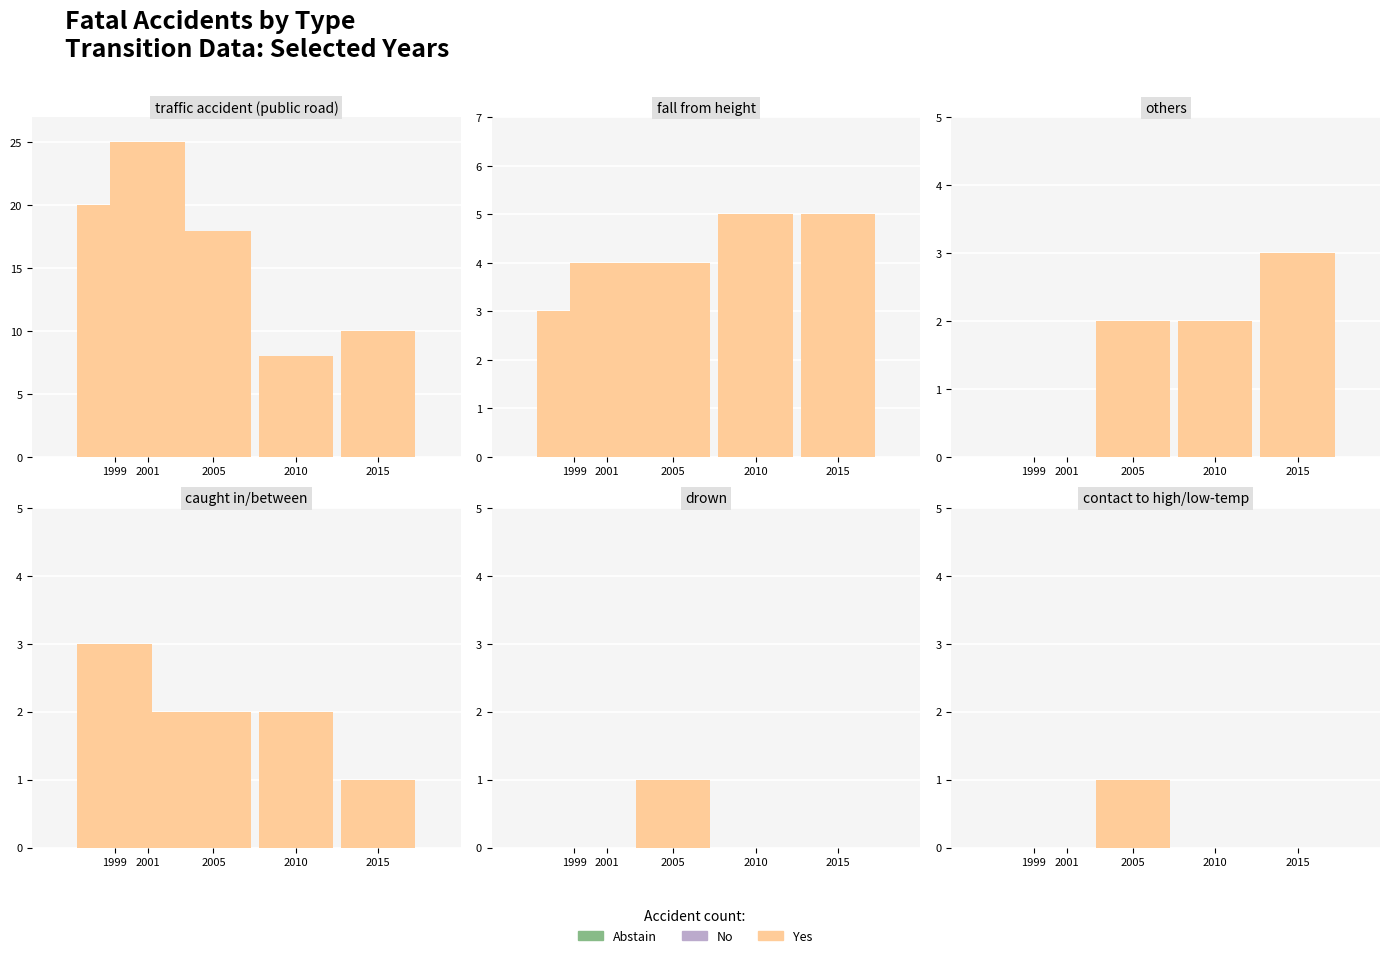

Which series has the widest spread of values?

Yes